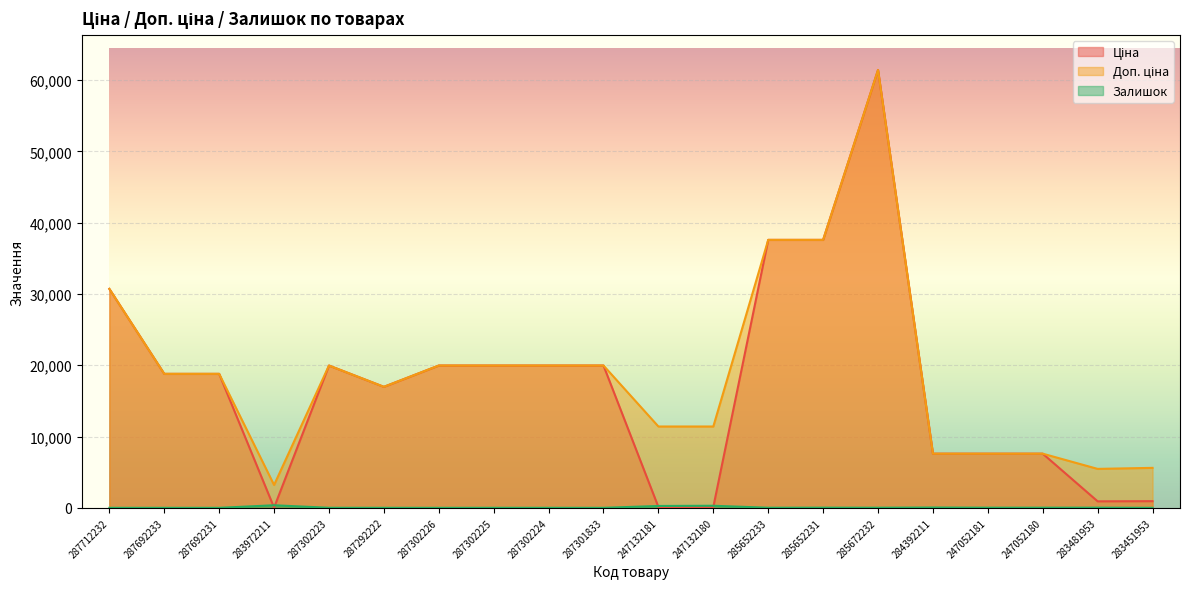

How many data points in Залишок are less than 13?

10